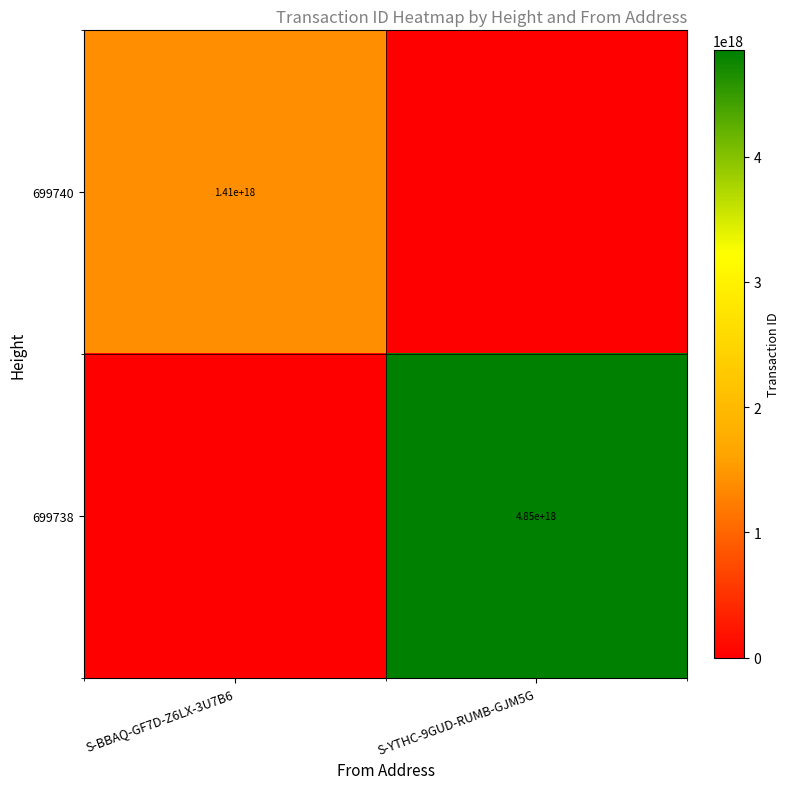

The value of 699738 at S-YTHC-9GUD-RUMB-GJM5G is 6417546673450297344. True or false?

False